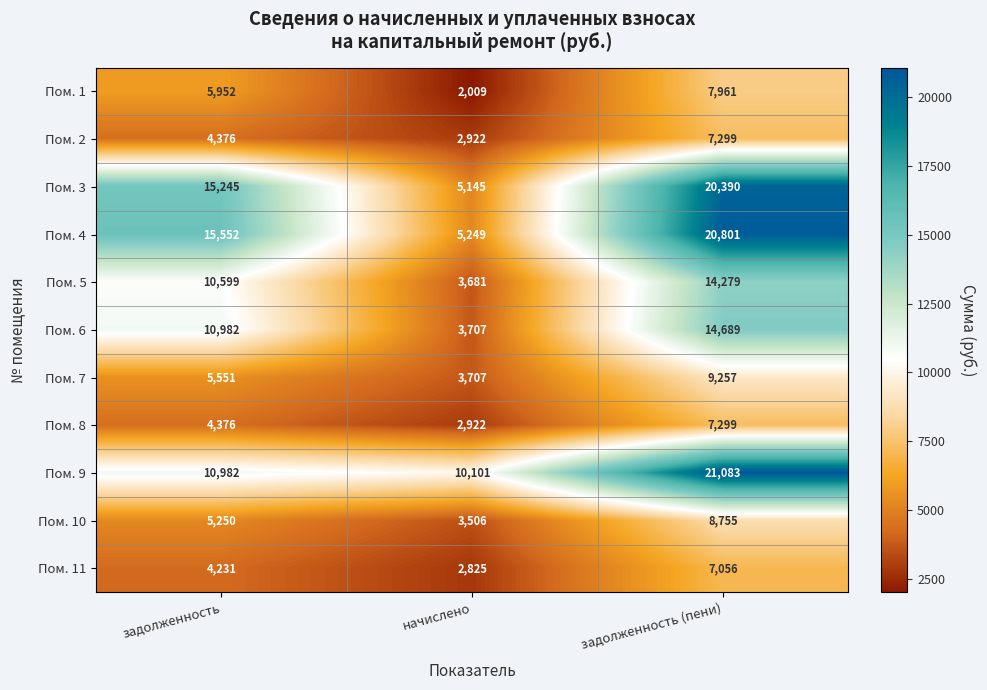

Read the Пом. 3 value at начислено.

5145